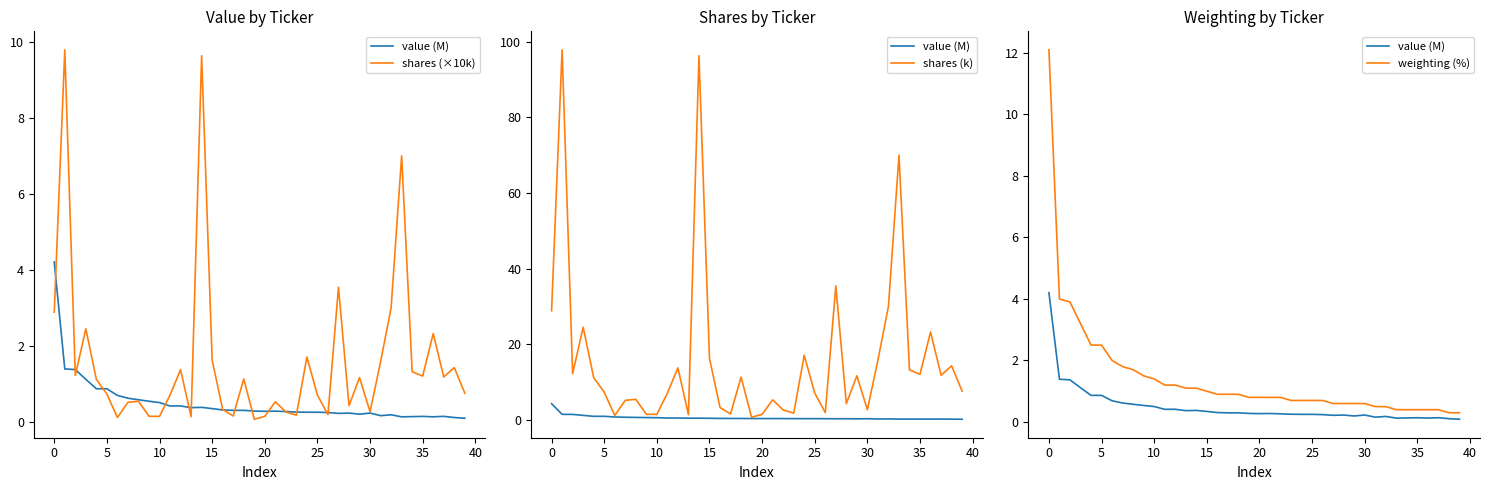

What is the average value of the shares (k) series?

15.9